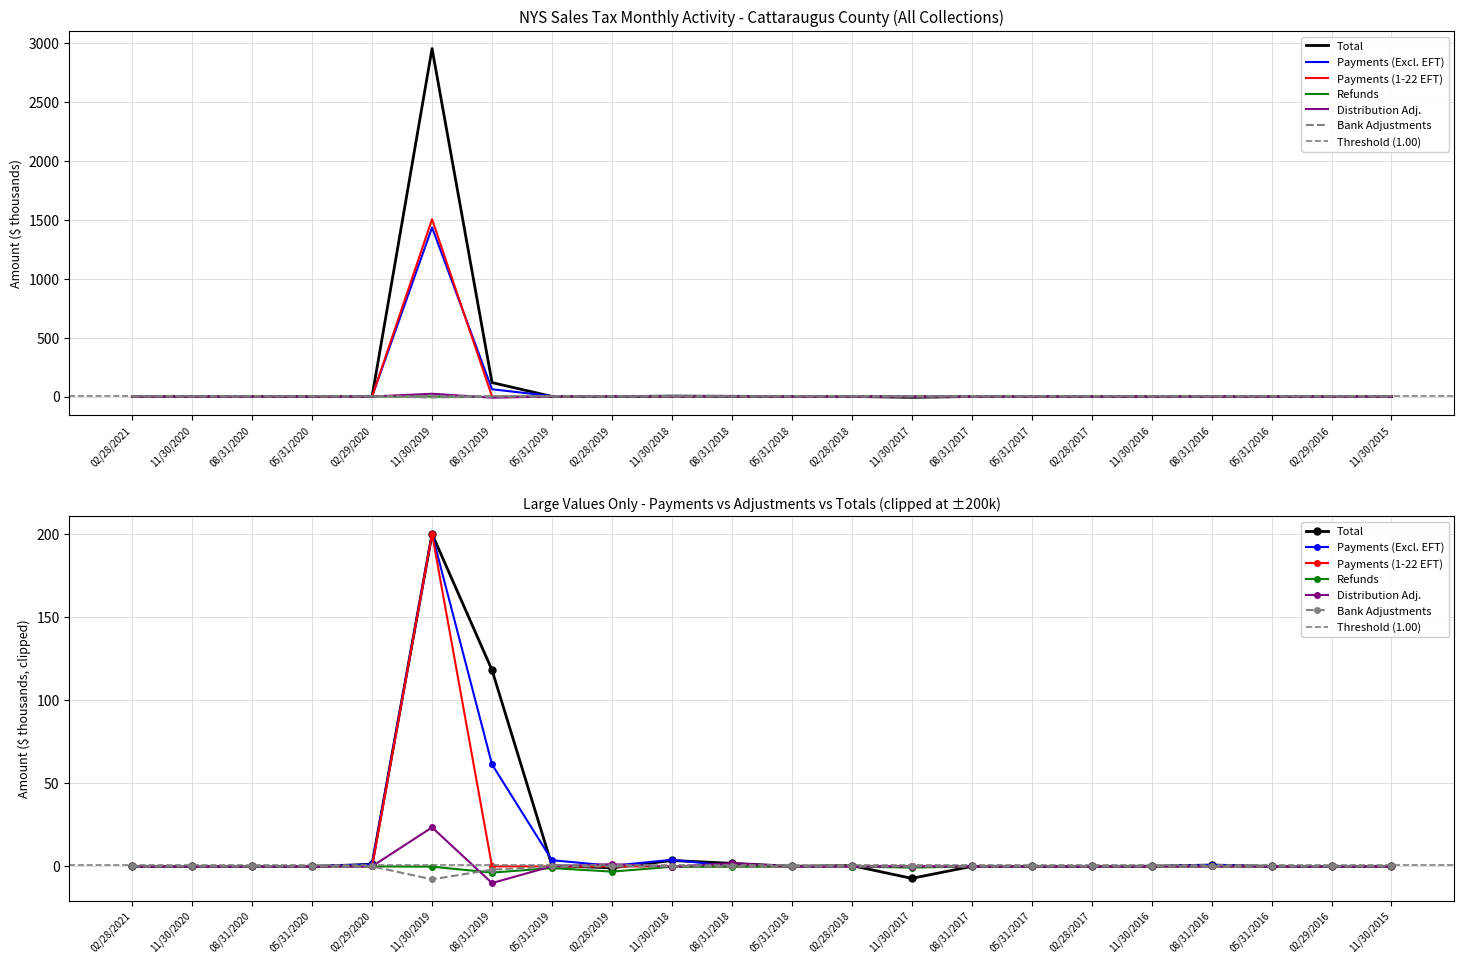

Which series has the largest total across all categories?

Total